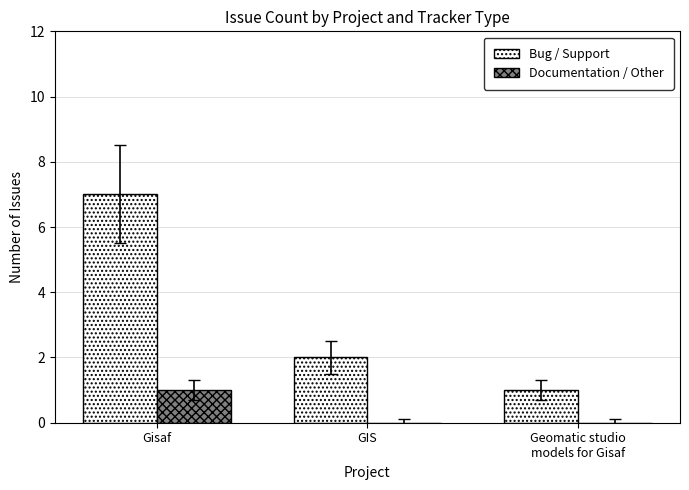

Count the Bug / Support values in the range 1 to 7.

3